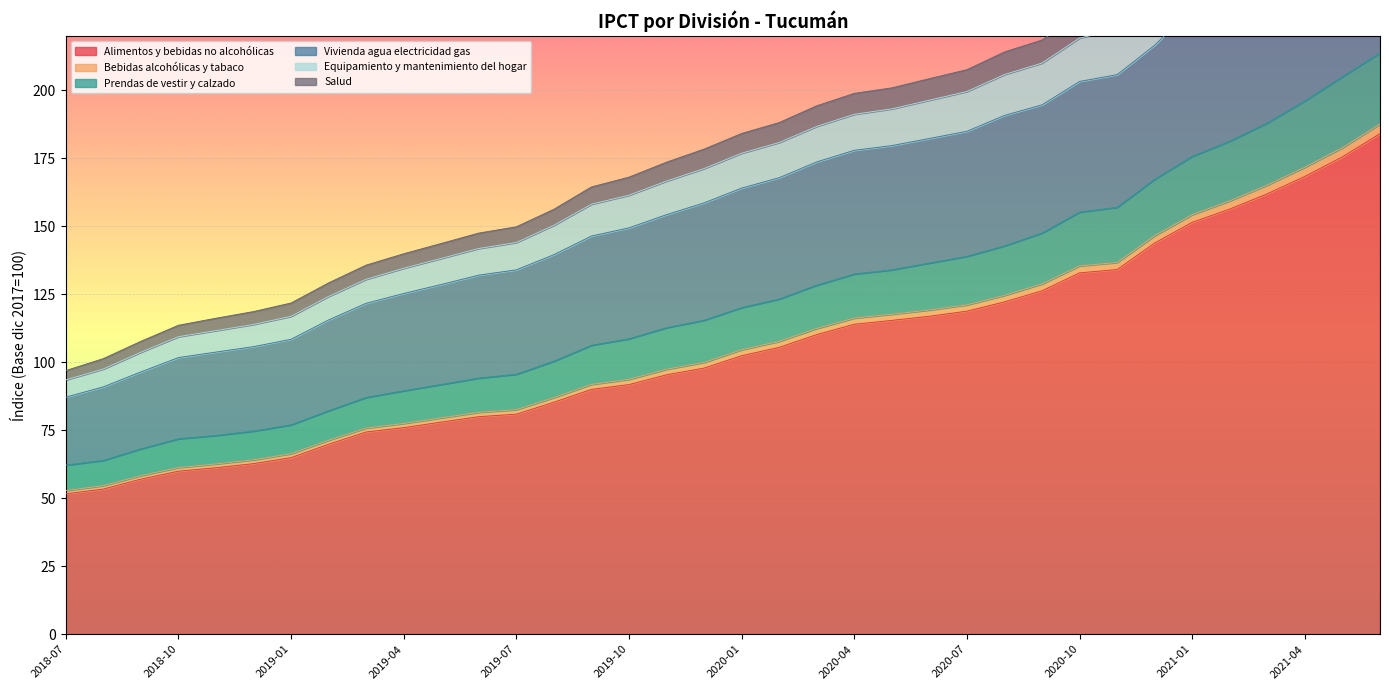

What is the highest value of the Alimentos y bebidas no alcohólicas series?

184.1